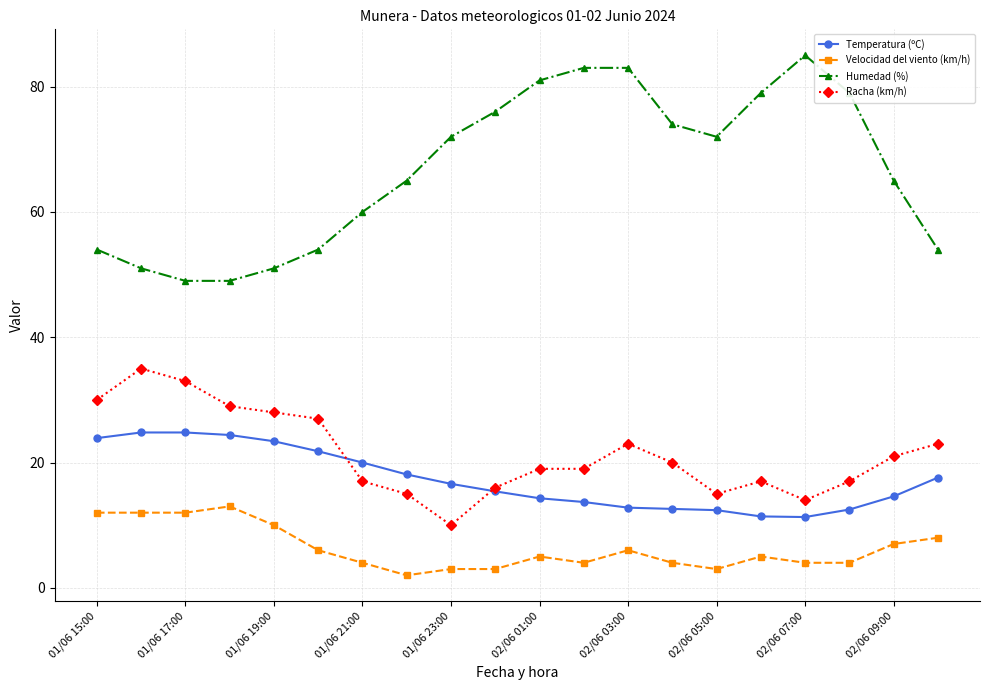

What is the minimum value shown in the chart?

2.0